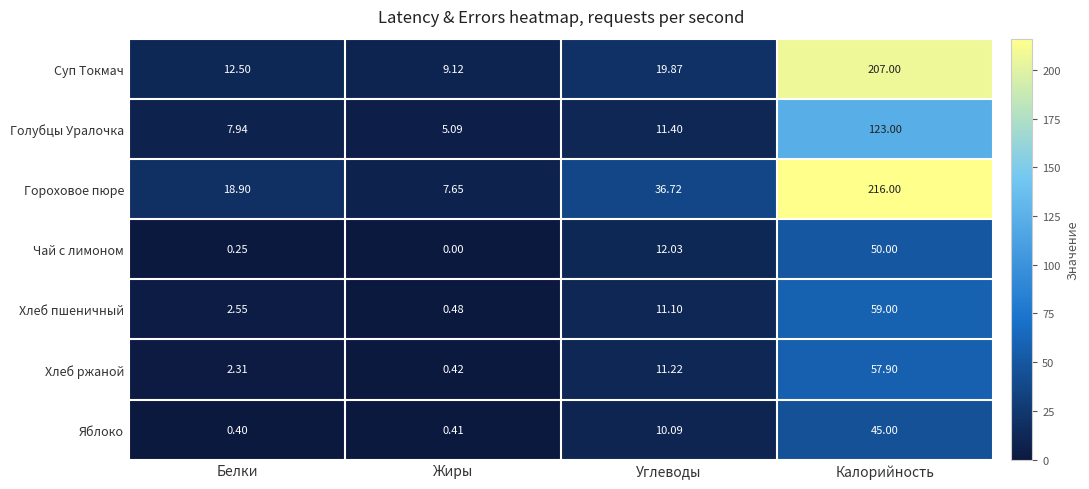

Where is Яблоко nearest to the value 22?

Углеводы